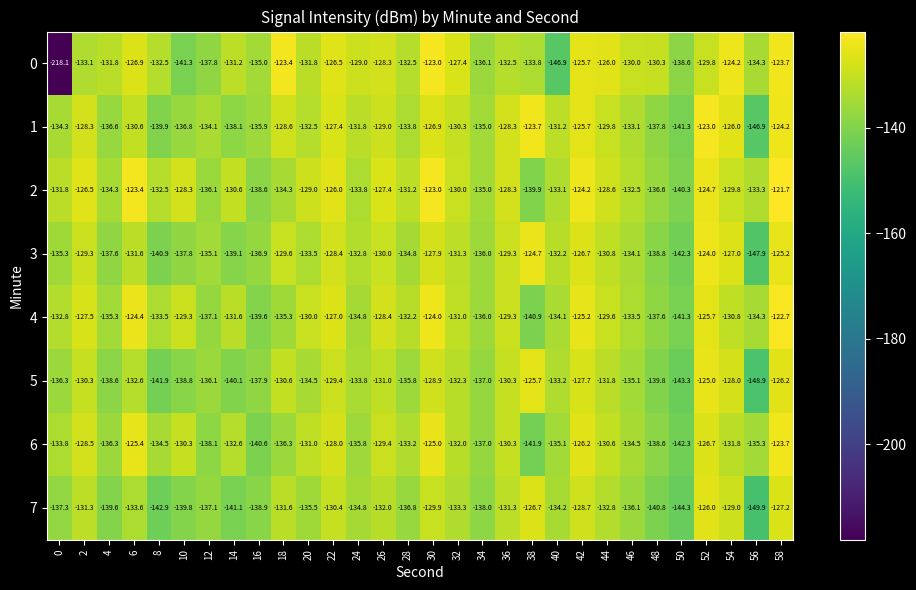

True or false: 1 has a value of -80.5 at 24.

False